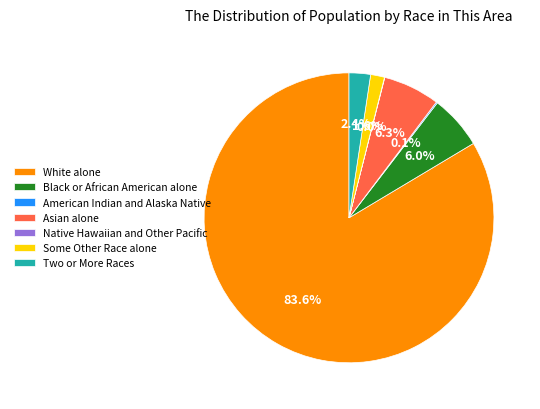

Is there any slice that represents more than half of the pie?

Yes